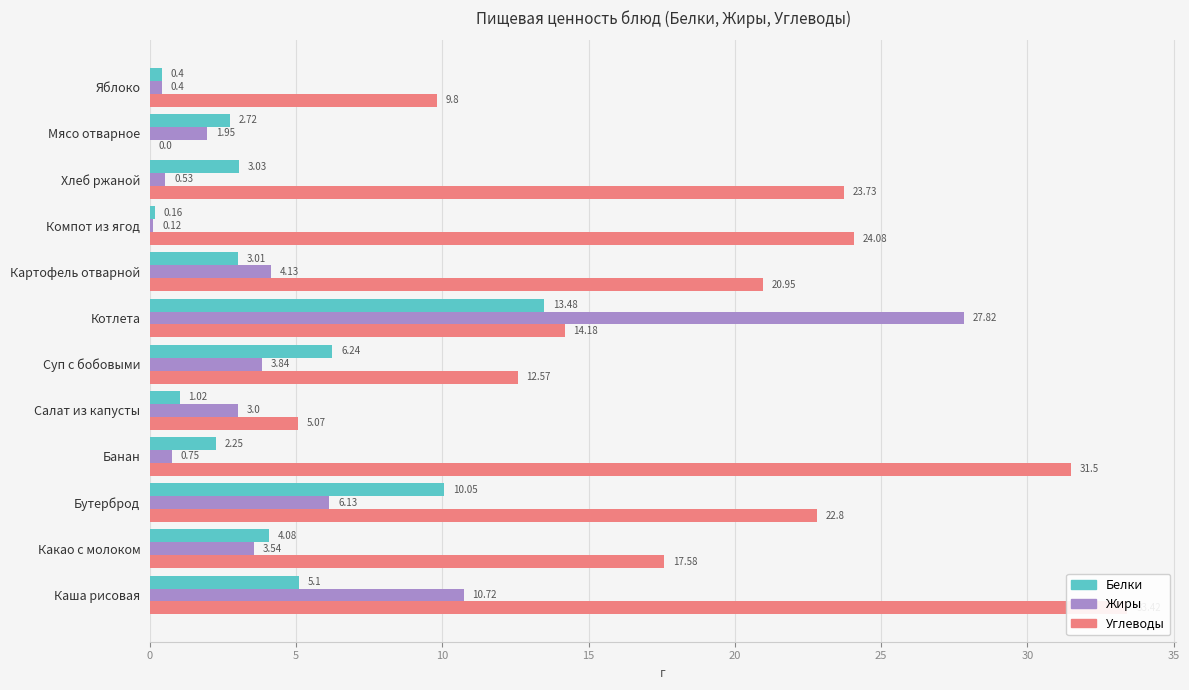

How many bars are there in total?

36